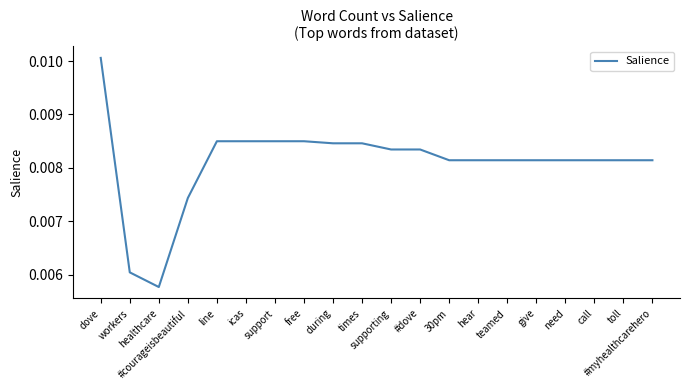

The value at during is 0.0. True or false?

False